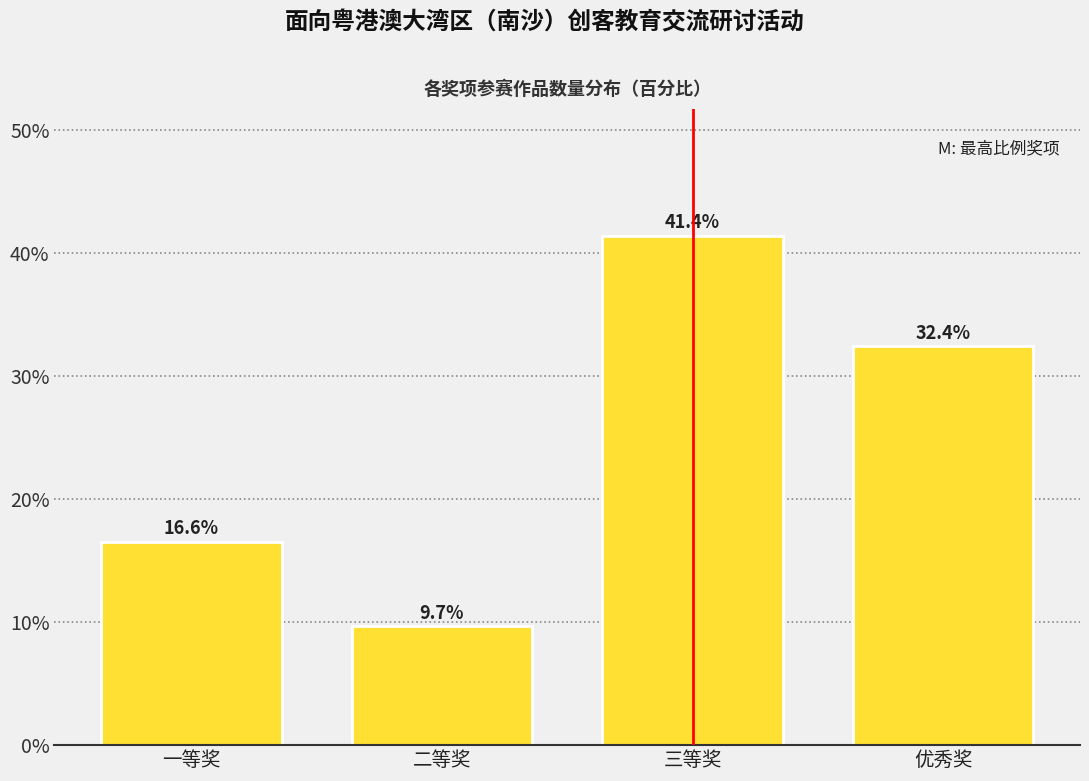

Reading right to left, what are all the values shown in this chart?

32.4	41.4	9.7	16.6